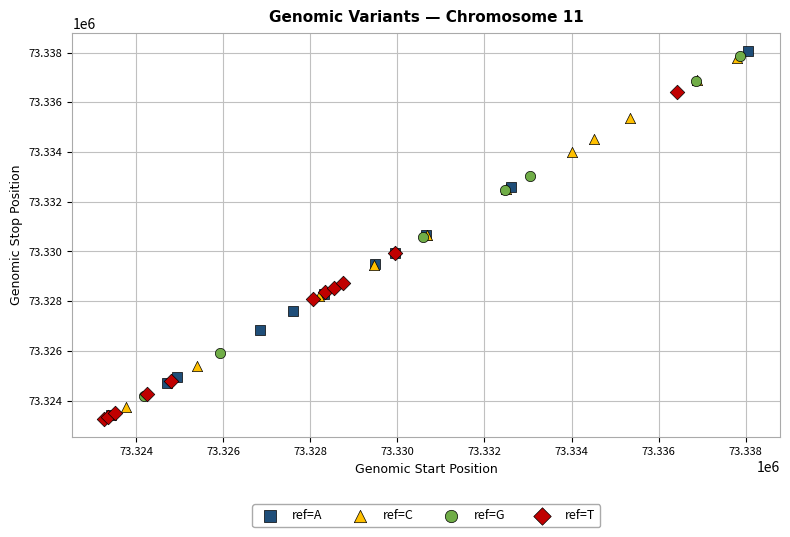

Which series has the widest spread of Y values?

ref=A